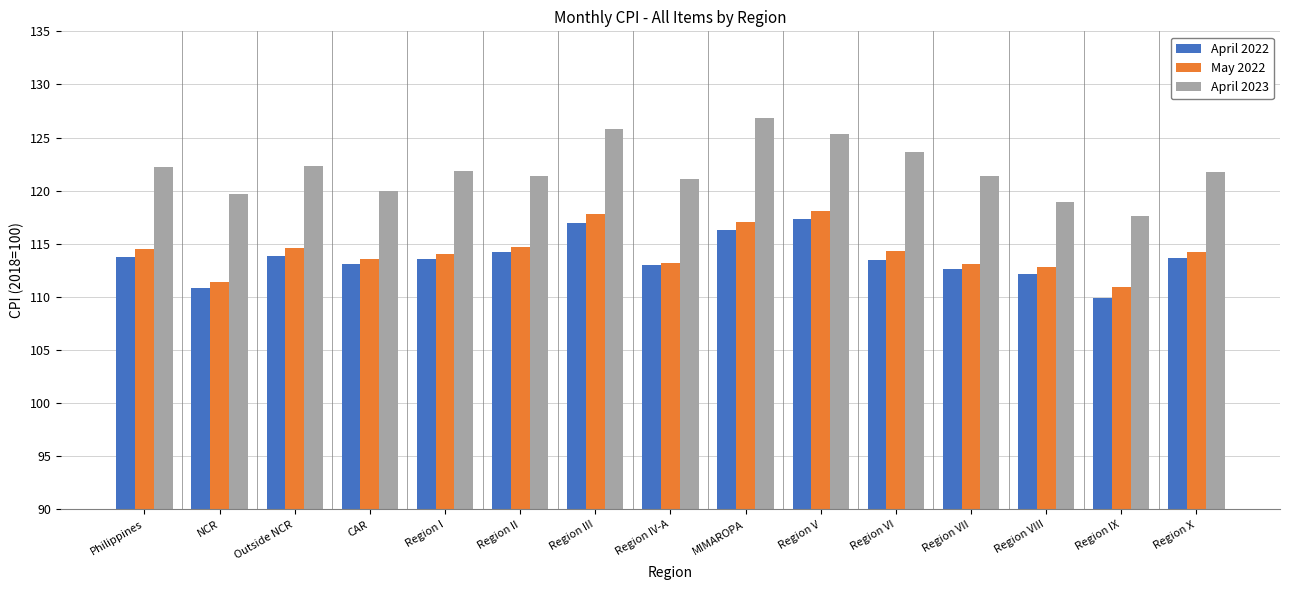

What is the sum of the May 2022 values at NCR and Philippines?

225.9